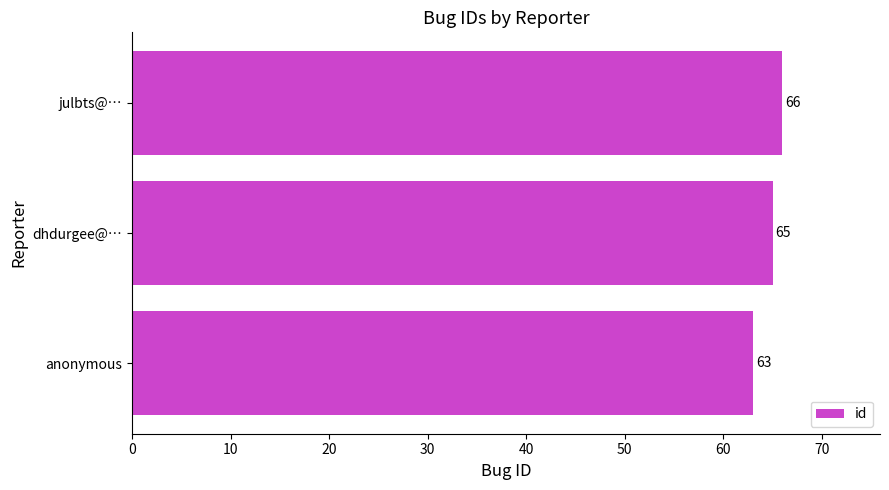

How many bars are there in total?

3